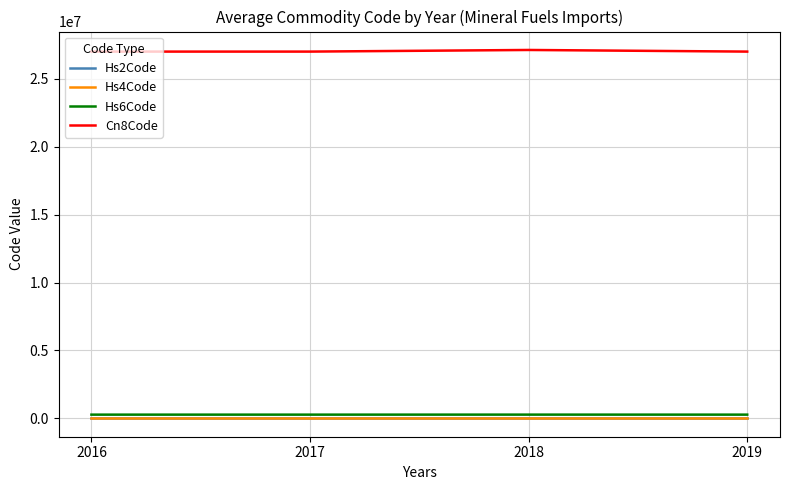

Is the value of Cn8Code at 2016 greater than the value of Hs4Code at 2016?

Yes